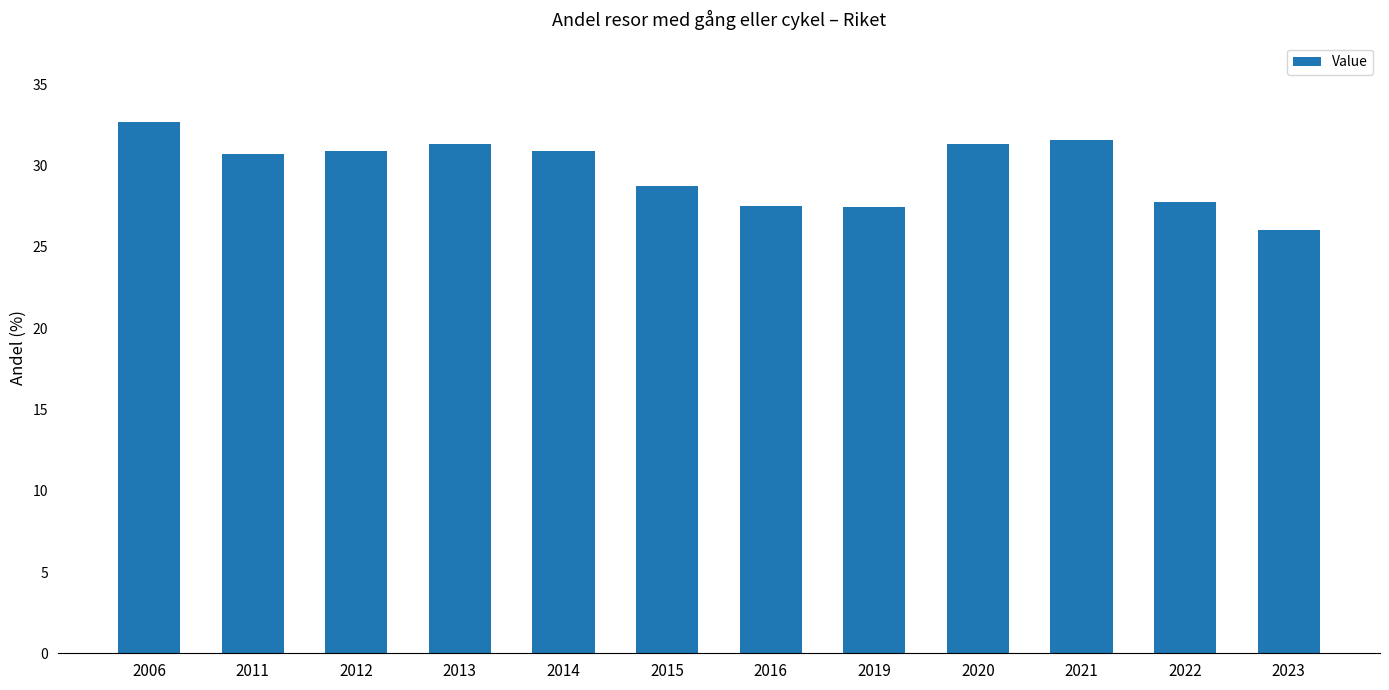

True or false: the data shows 42.7 at 2006.

False